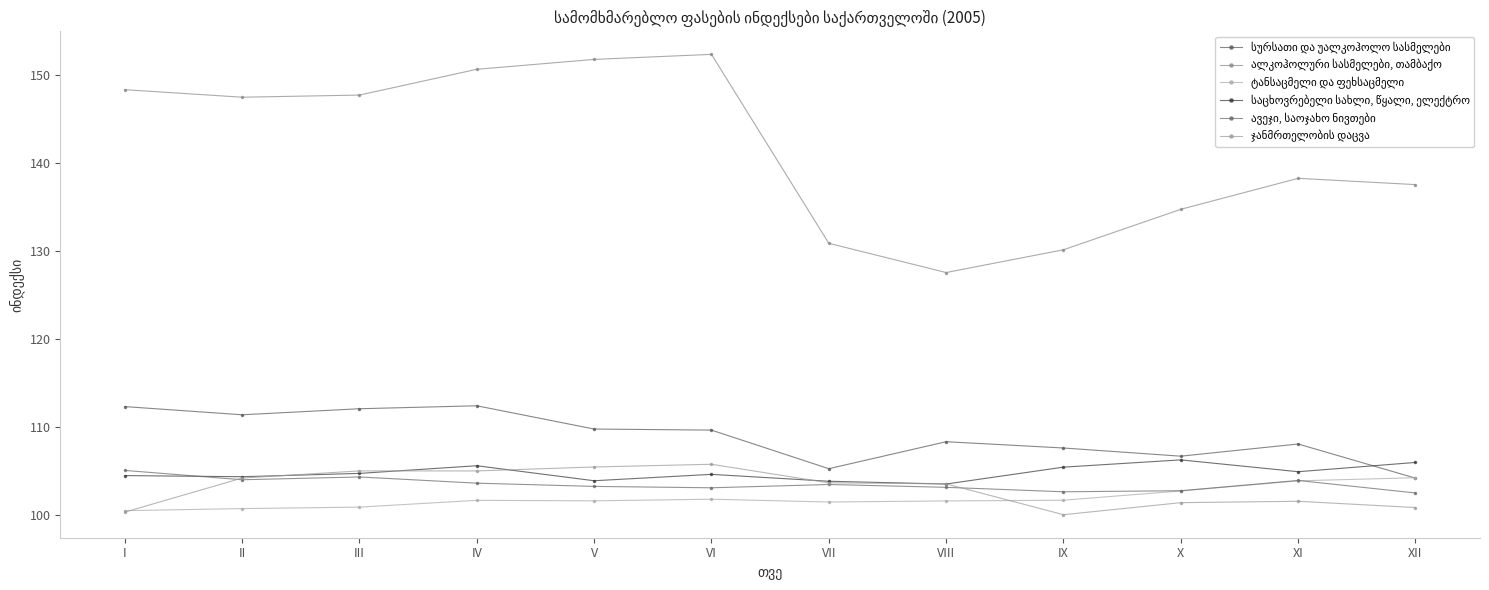

What value does the ალკოჰოლური სასმელები, თამბაქო series have at XI?

138.2